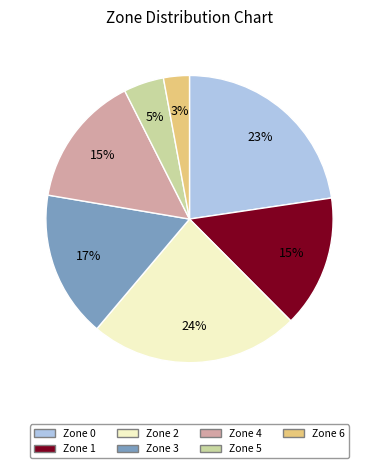

What is the ratio of the value at Zone 1 to the value at Zone 4?

1.0